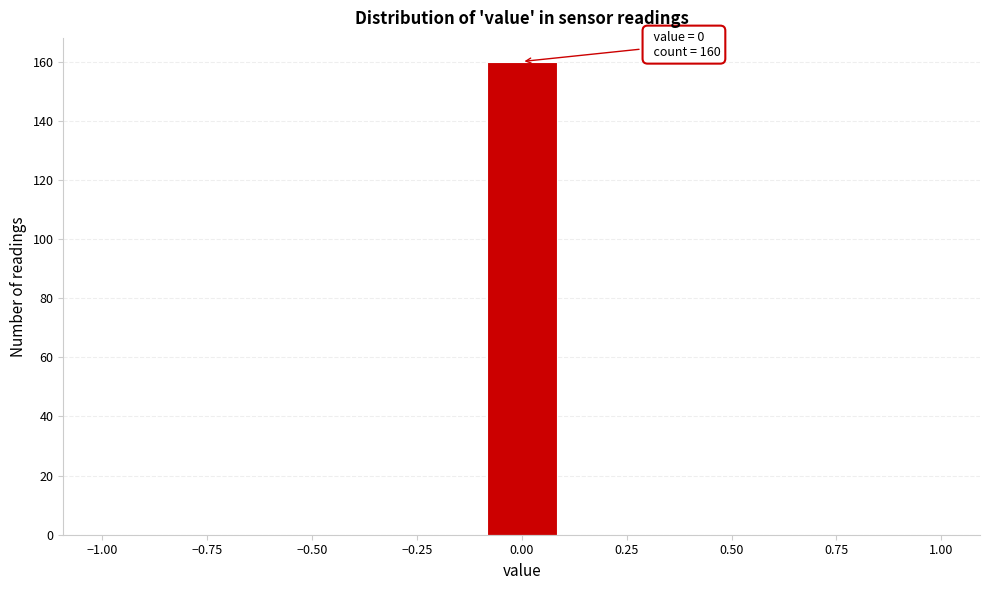

Read against the x-axis, roughly where is the centre of the tallest bar?

0.00